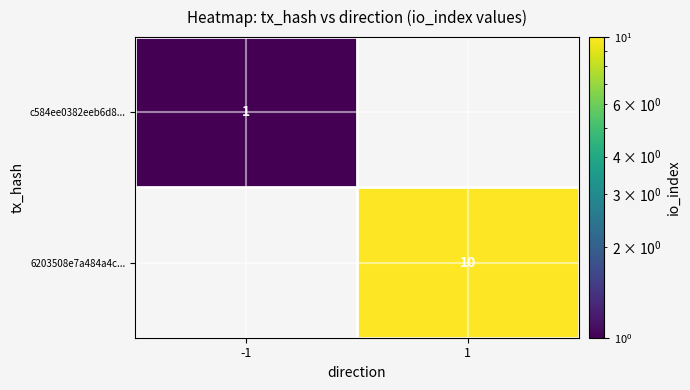

How many series are shown in this chart?

2